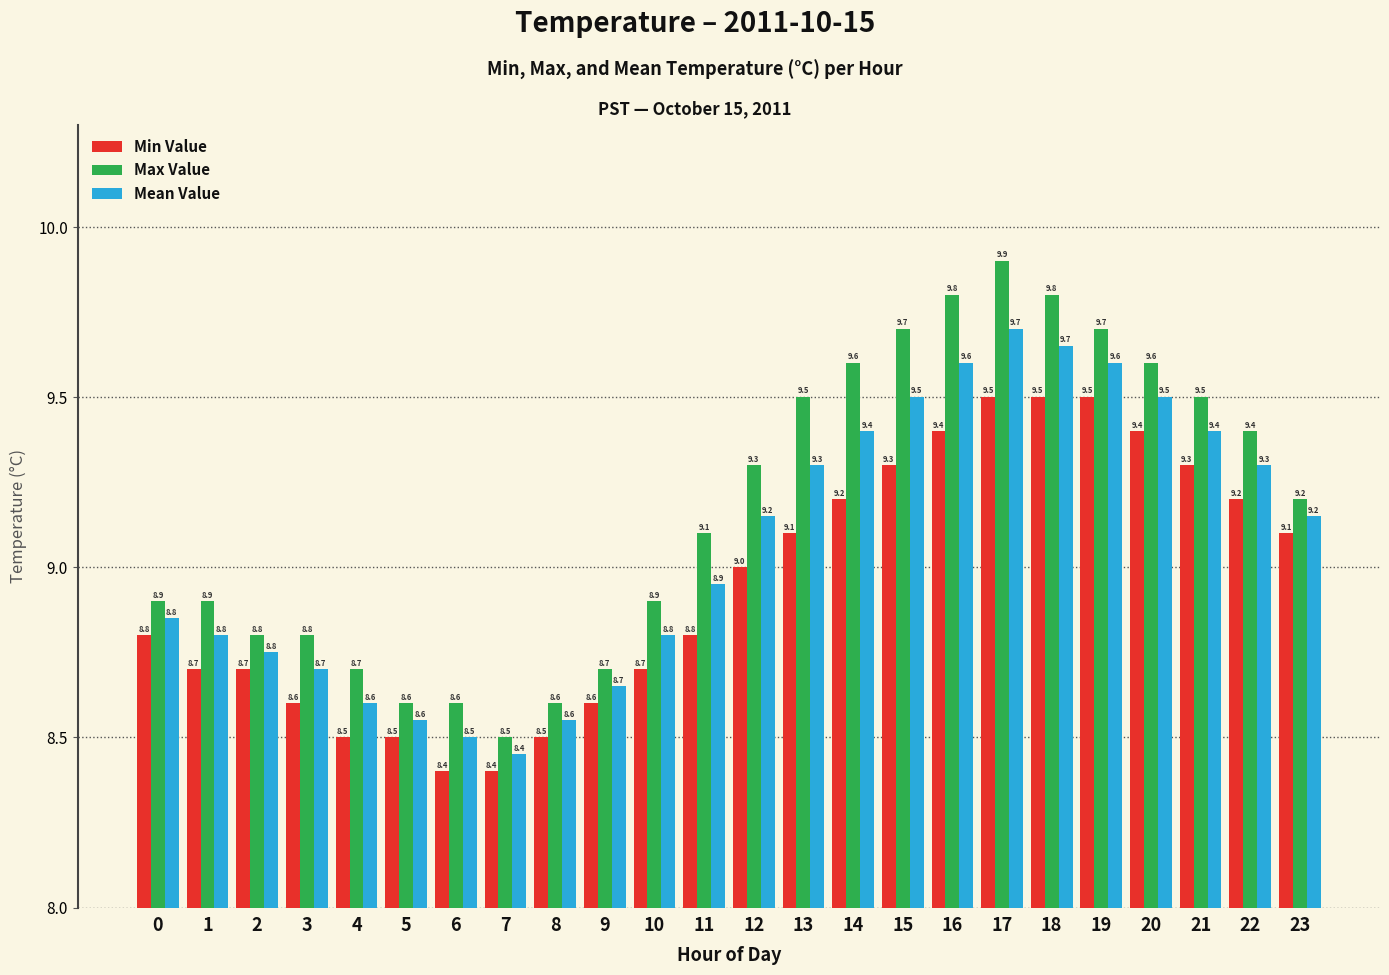

The Mean Value series shows 11.8 at 3. True or false?

False